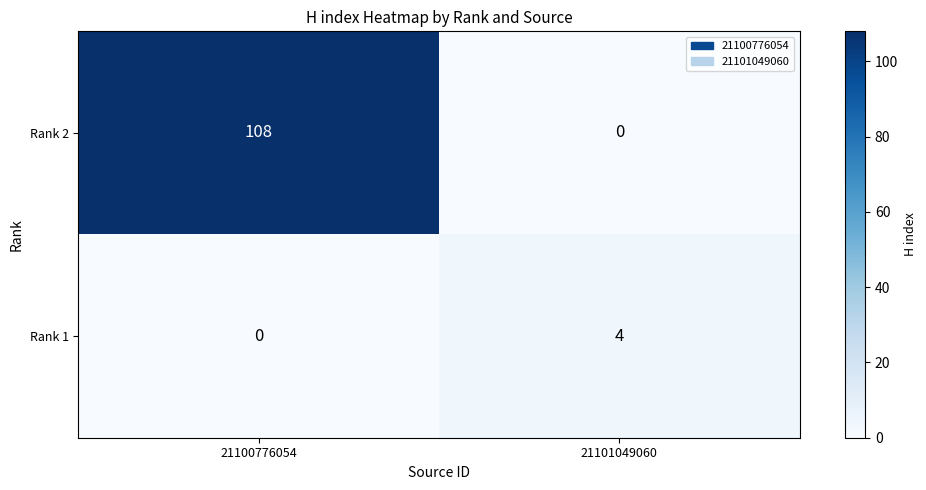

Reading right to left, what are all the values shown in this chart?

Rank 2: 21101049060=0	21100776054=108
Rank 1: 21101049060=4	21100776054=0